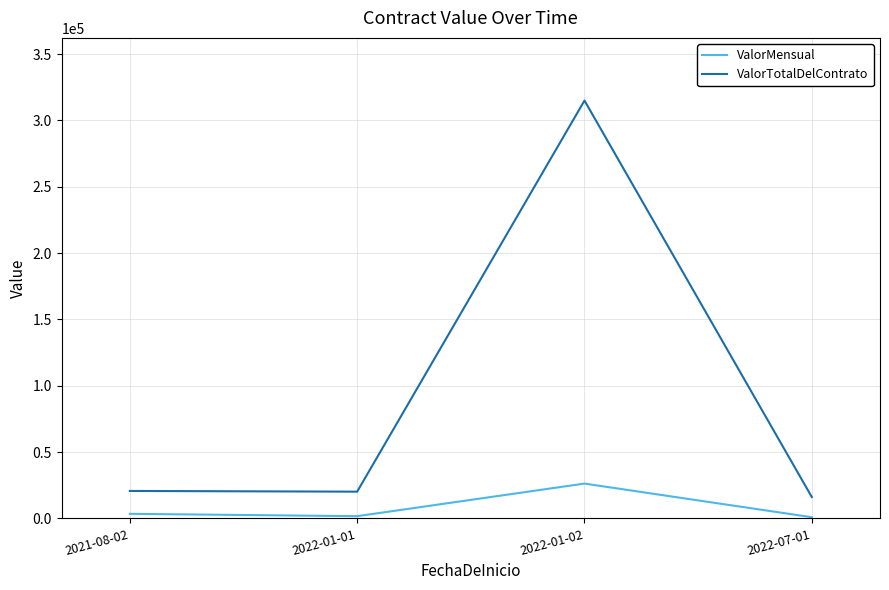

Which series changed the most between 2022-01-02 and 2021-08-02?

ValorTotalDelContrato